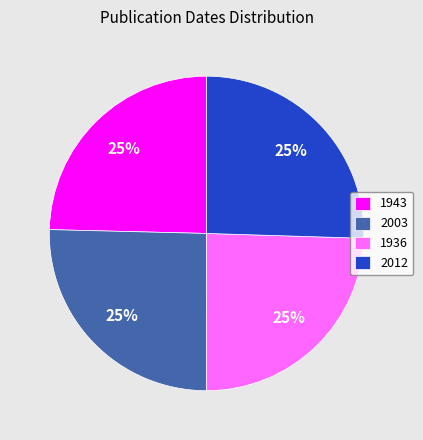

Is 2012 the majority of the pie?

No